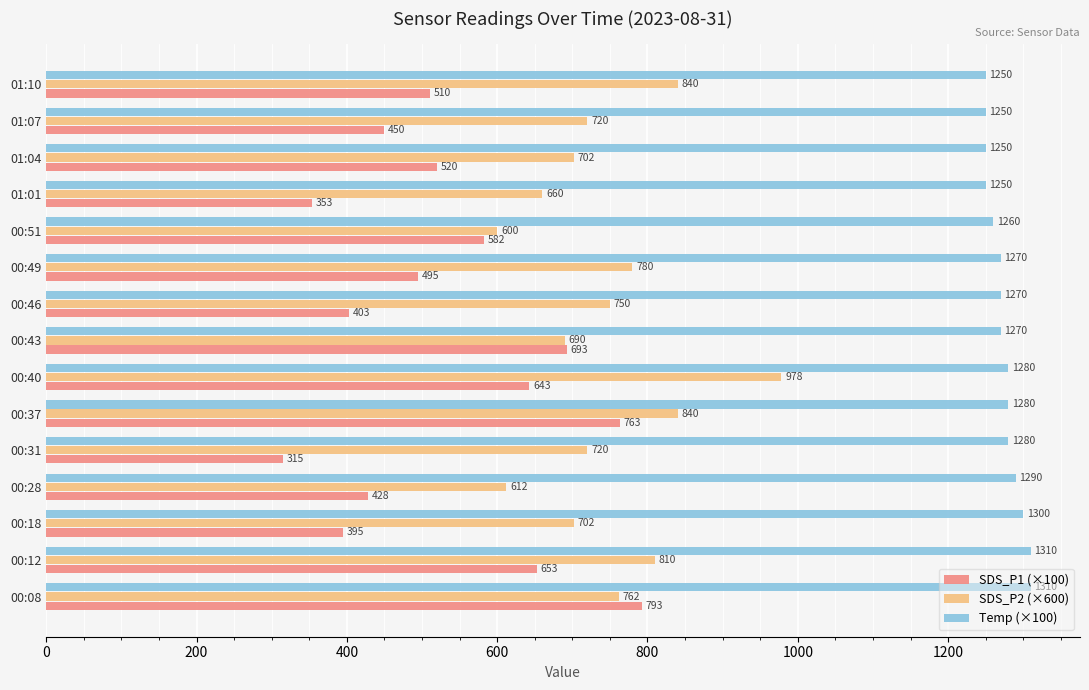

At which category is the sum across all series the highest?

00:40